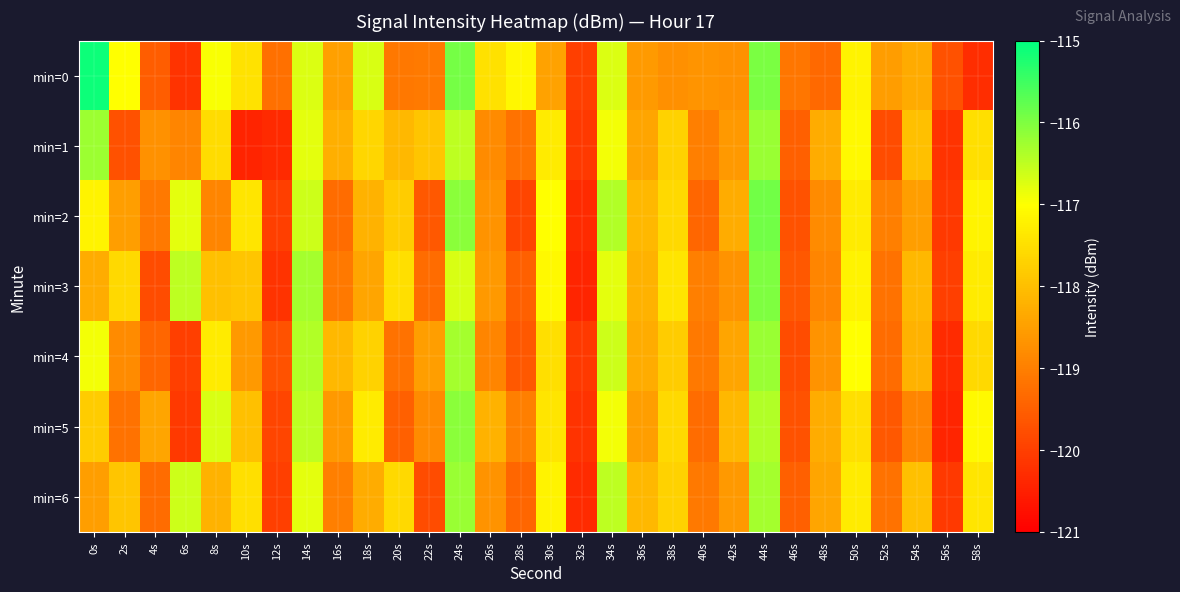

List the series in order of their peak value, highest first.

min=0, min=2, min=3, min=5, min=1, min=4, min=6